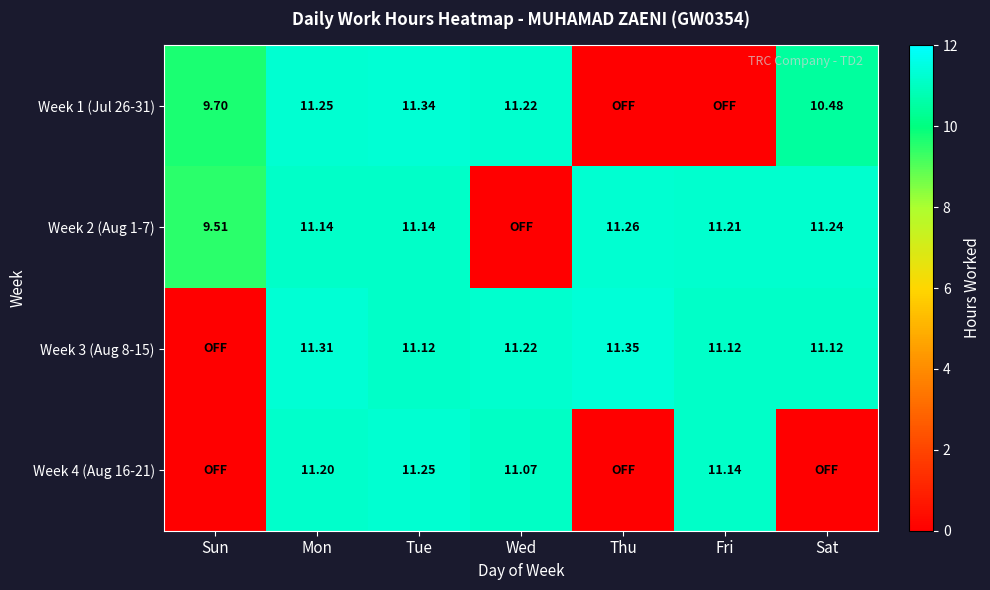

Is the value of Week 3 (Aug 8-15) at Thu greater than the value of Week 4 (Aug 16-21) at Tue?

Yes